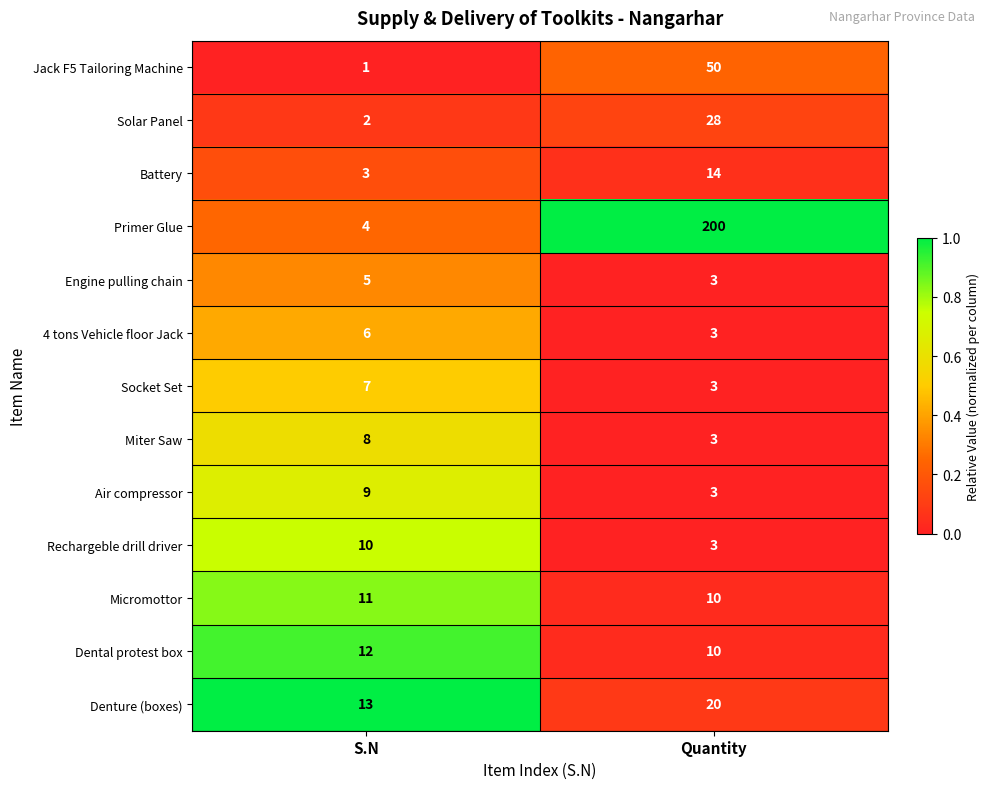

The Socket Set series shows 5 at Quantity. True or false?

False